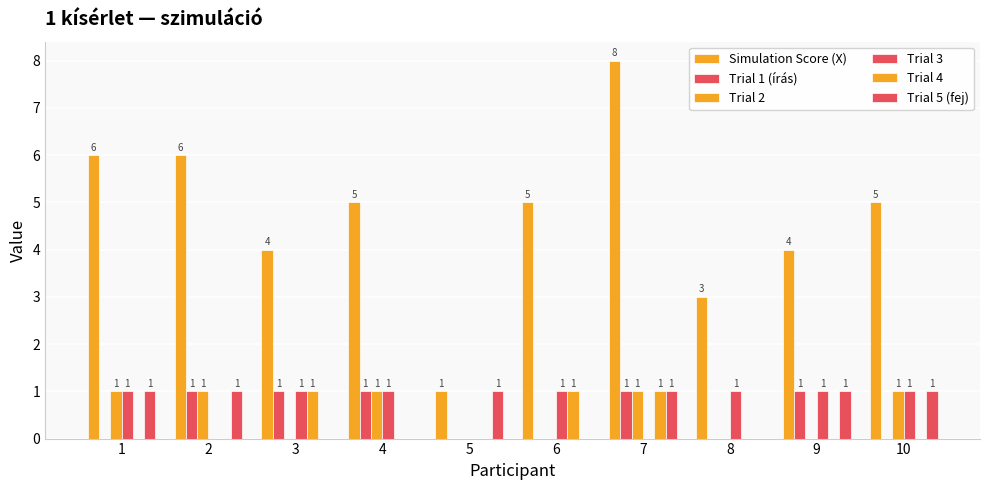

How many data points does each series have?

10